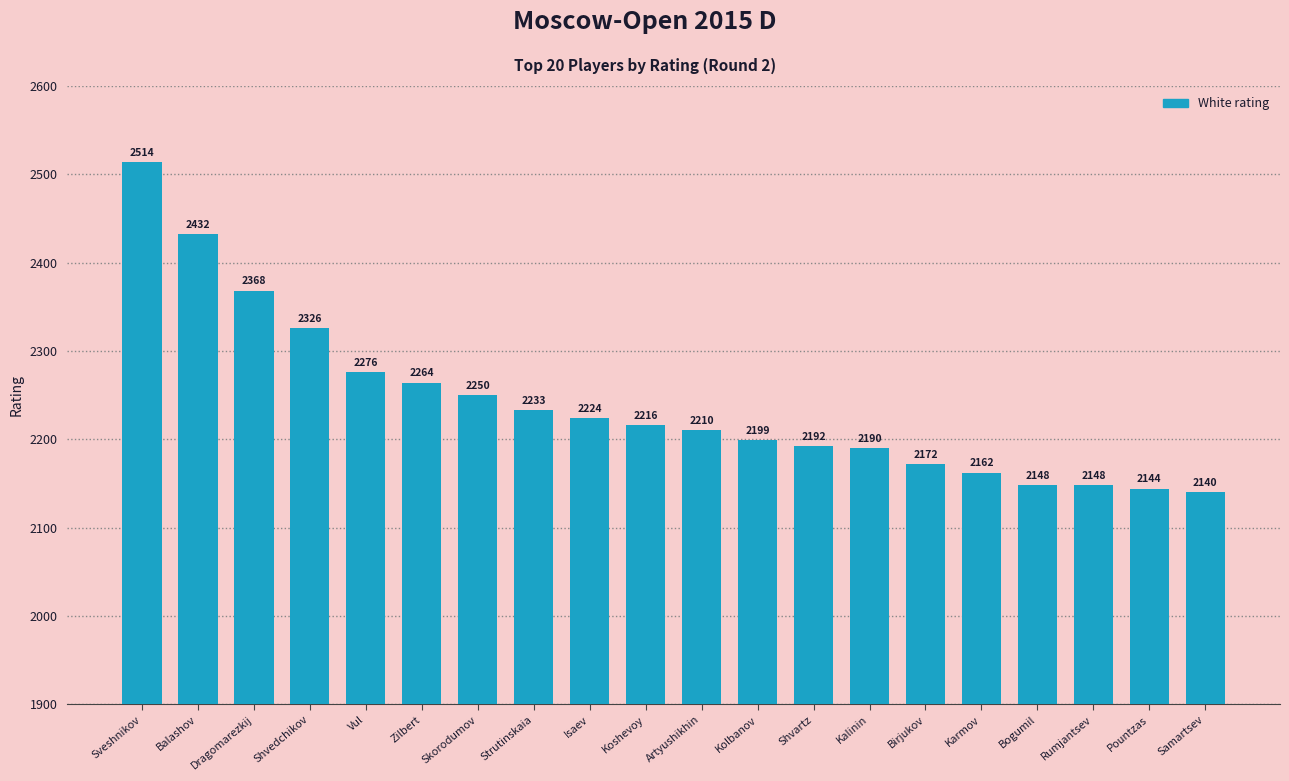

What is the difference between the values at Rumjantsev and Kolbanov?

51